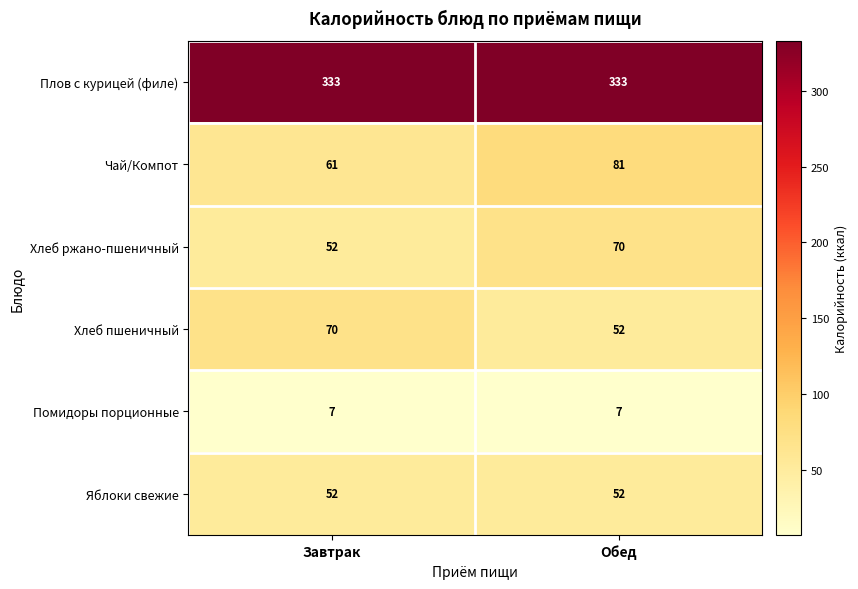

What is the lowest value of the Хлеб ржано-пшеничный series?

52